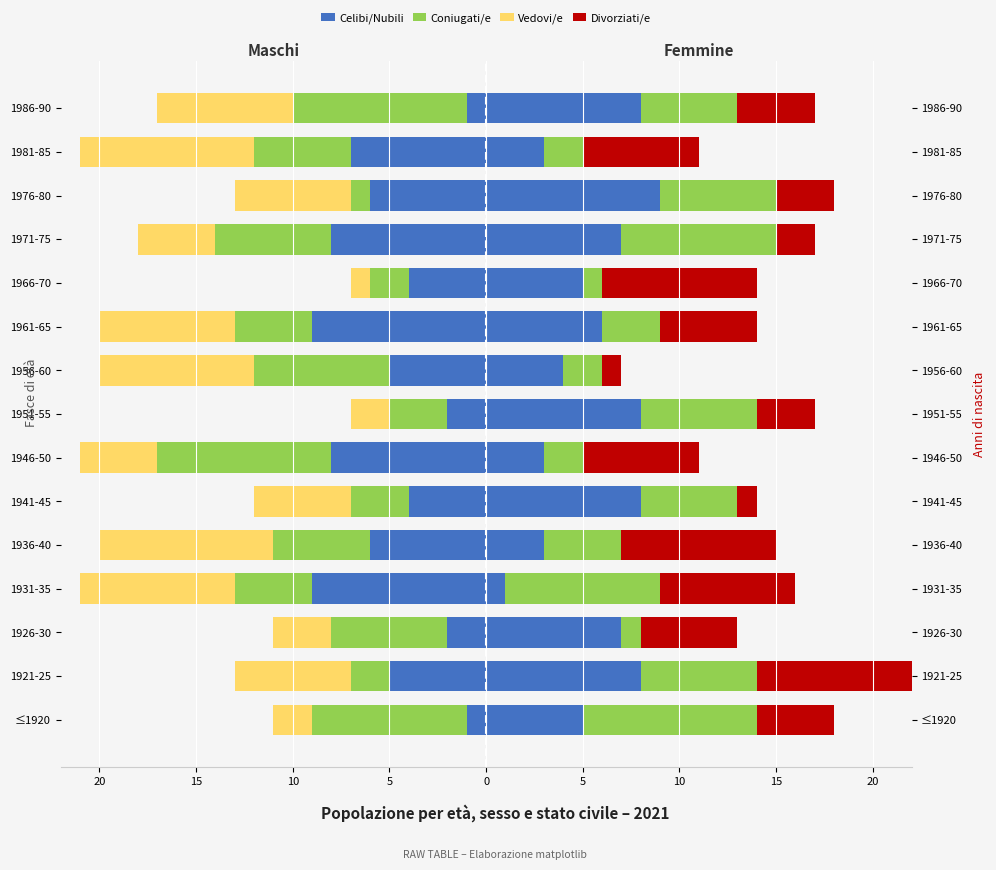

What is the difference between the maximum and minimum values in the Coniugati/e series?

8